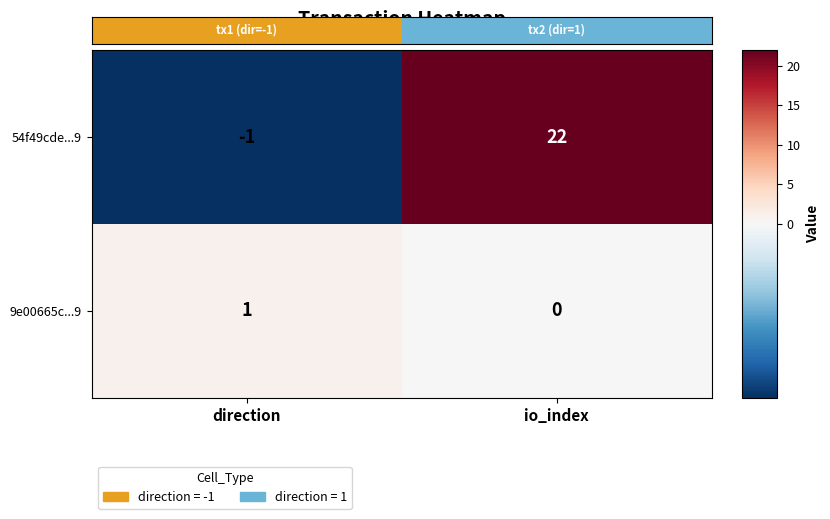

List the labels in order of 54f49cde...9 value, largest first.

io_index, direction